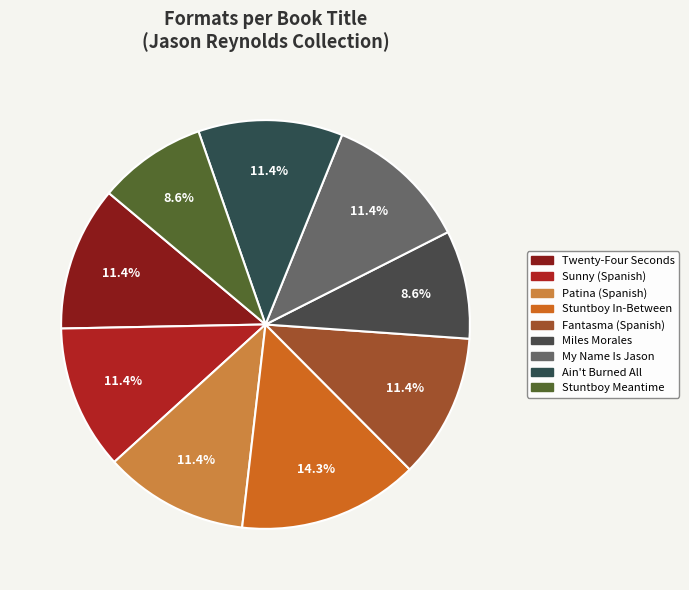

Rank the categories by value from lowest to highest.

Miles Morales Suspended, Stuntboy, in the Meantime, Twenty-Four Seconds from Now, Sunny (Spanish Edition), Patina (Spanish Edition), Fantasma (Ghost Spanish Edition), My Name Is Jason. Mine Too., Ain't Burned All the Bright, Stuntboy, In-Between Time